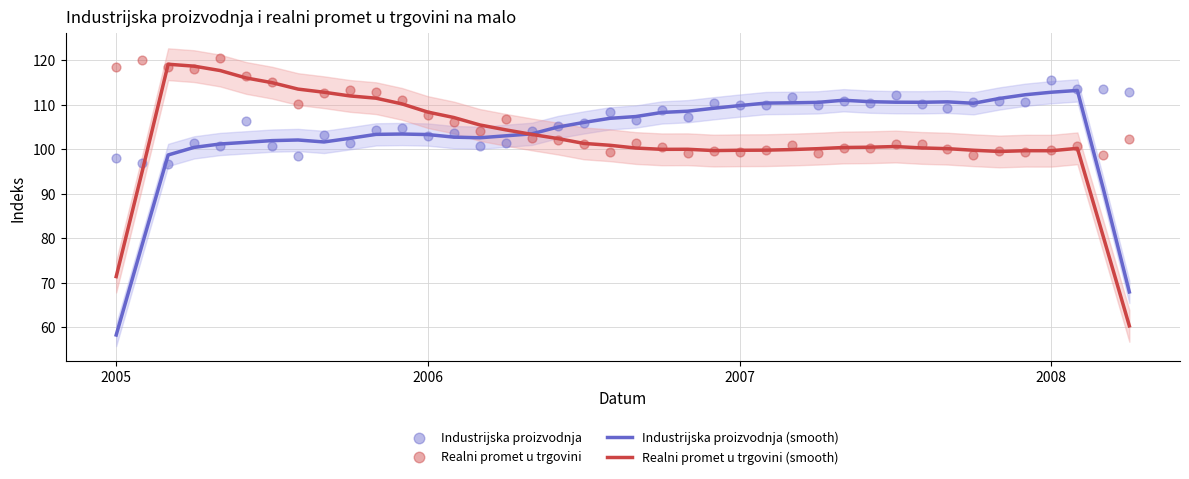

Which series reaches the minimum Y coordinate?

Industrijska proizvodnja (smooth)